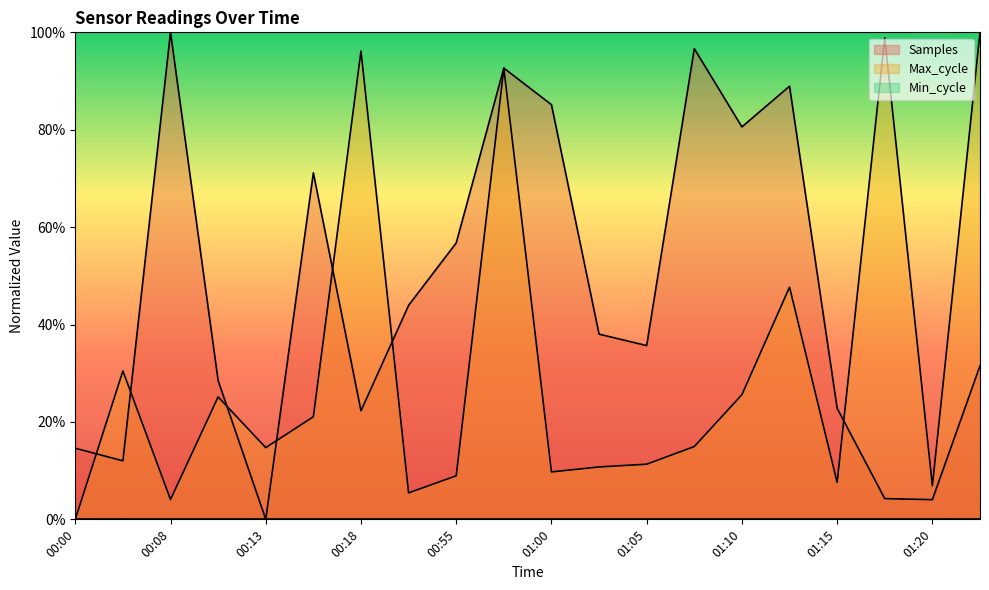

At how many categories does at least one series exceed 3?

20